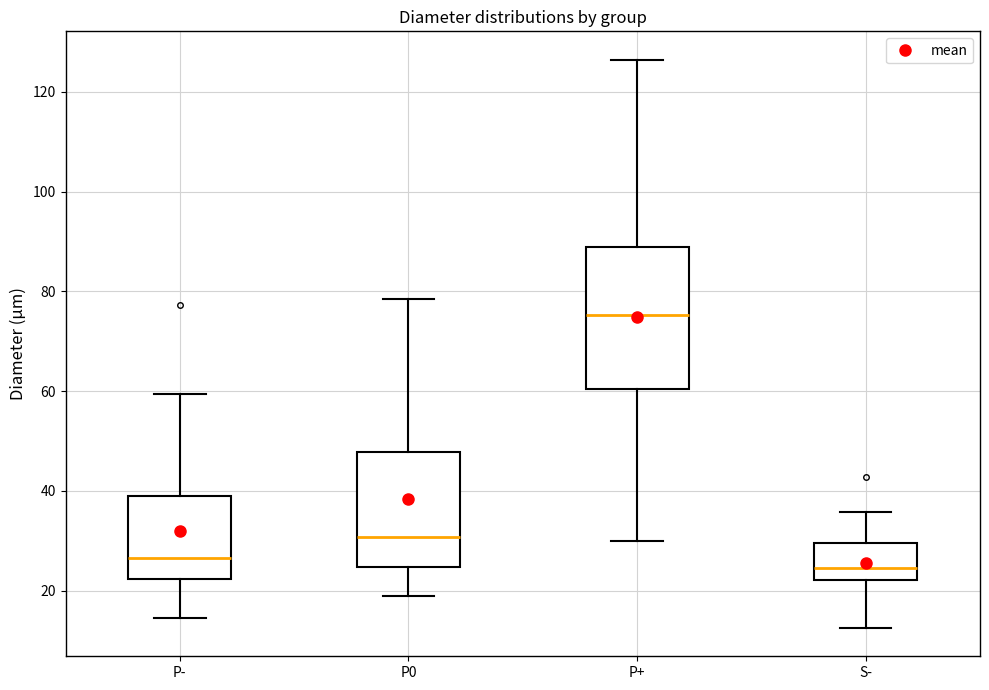

Reading left to right, transcribe this box plot: for each box, give where its median line is, the range the box spans, and where its two whiskers end, as read against the y-axis. The values are not printed on the chart, so give them approximately, as read against the axis.

P-: median 26, box 22 to 38, whiskers 14 to 60
P0: median 30, box 24 to 48, whiskers 18 to 78
P+: median 76, box 60 to 88, whiskers 30 to 126
S-: median 24, box 22 to 30, whiskers 12 to 36